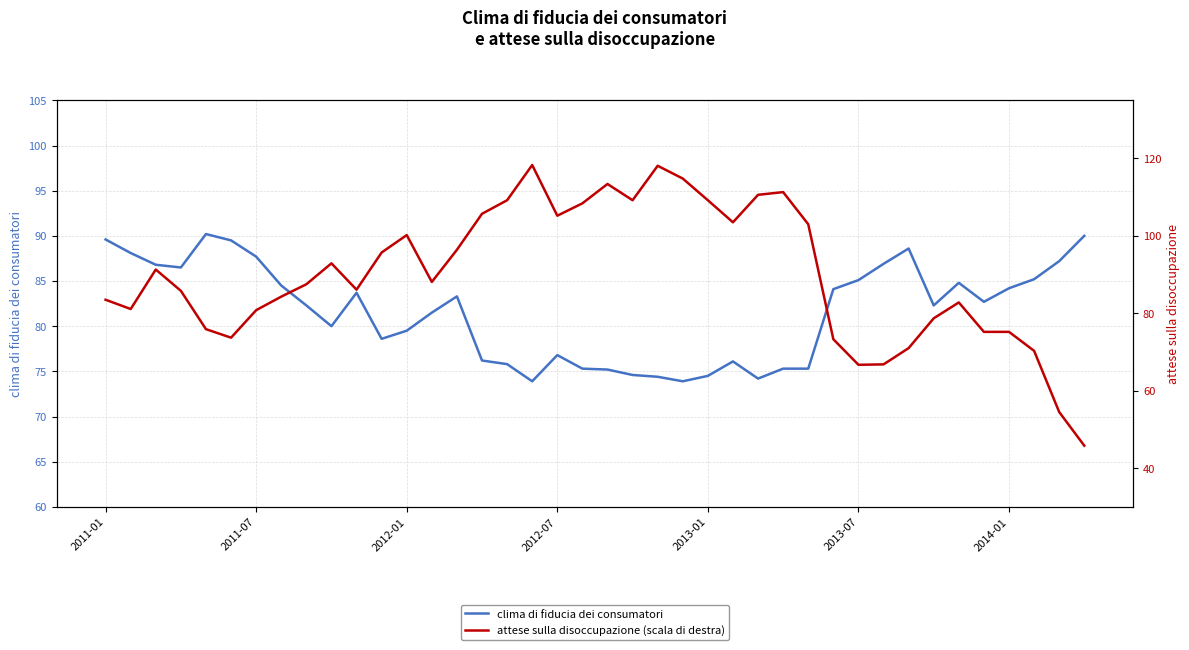

What is the average value of the attese sulla disoccupazione (scala di destra) series?

90.1